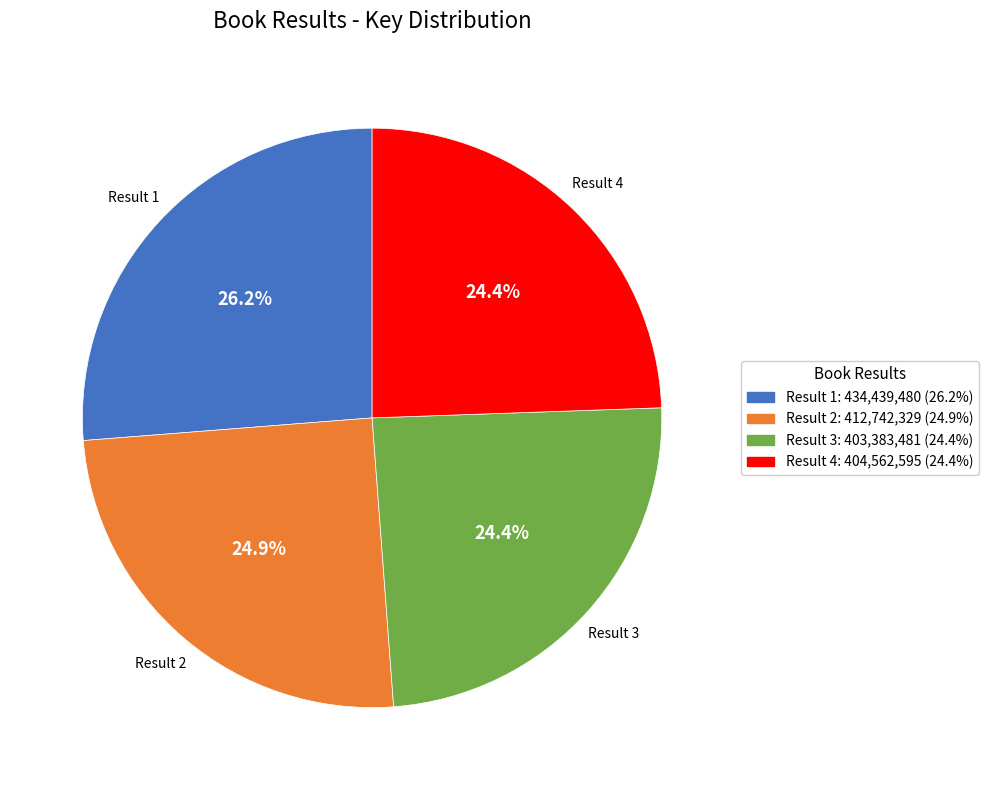

How many slices are in this pie chart?

4